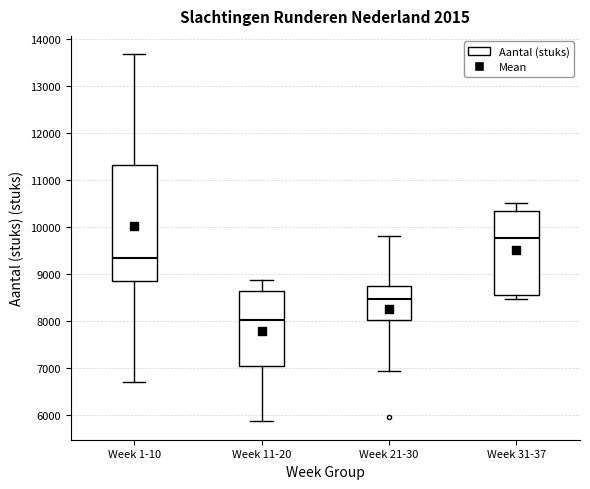

Where is the upper edge of the box for Week 1-10 on the y-axis? The values are not printed on the chart, so give them approximately, as read against the axis.

11300